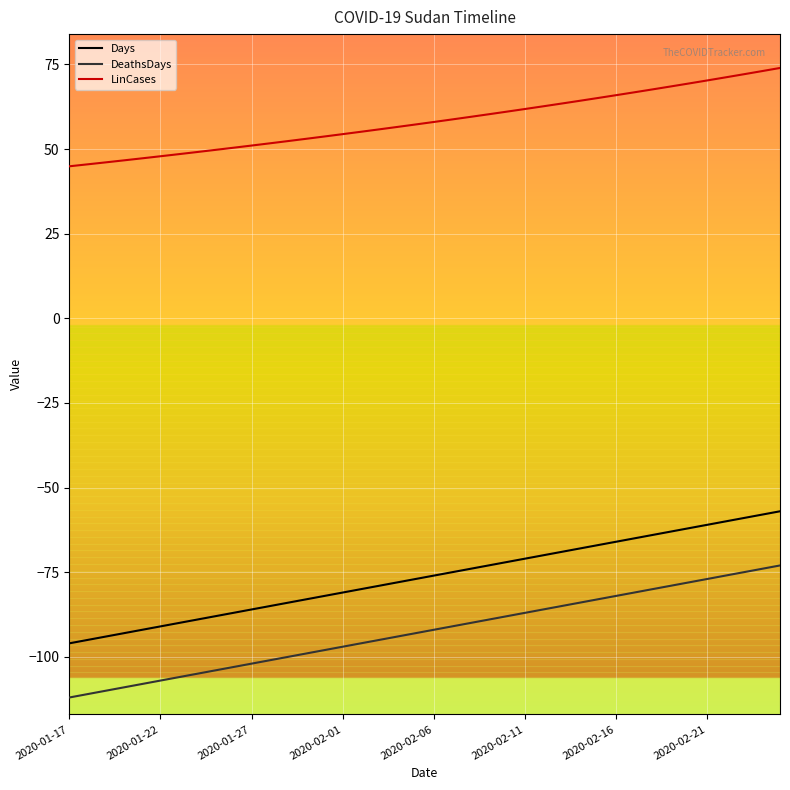

What are all the series names shown in the legend?

Days, DeathsDays, LinCases